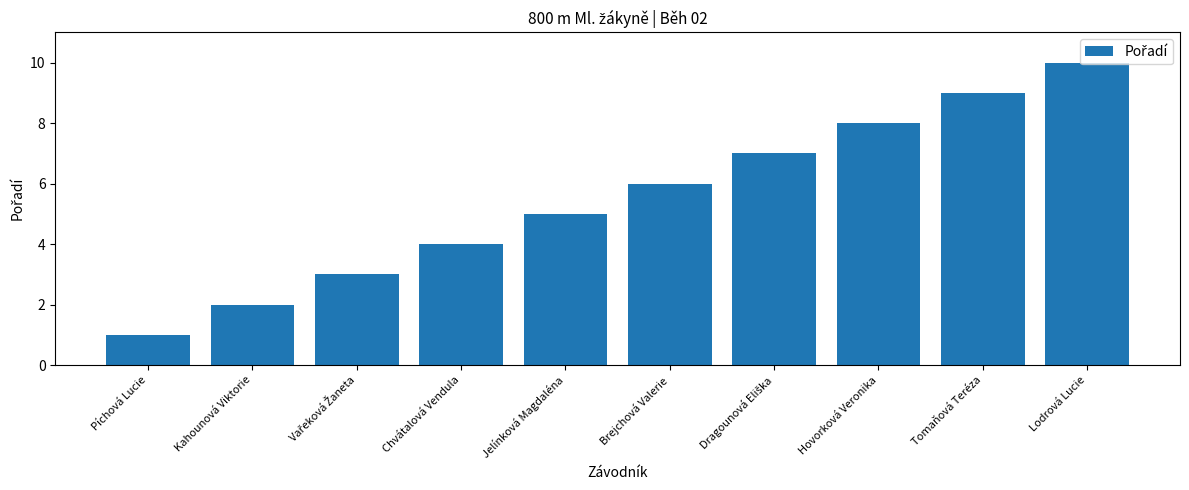

What is the ratio of the value at Kahounová Viktorie to the value at Chvátalová Vendula?

0.5